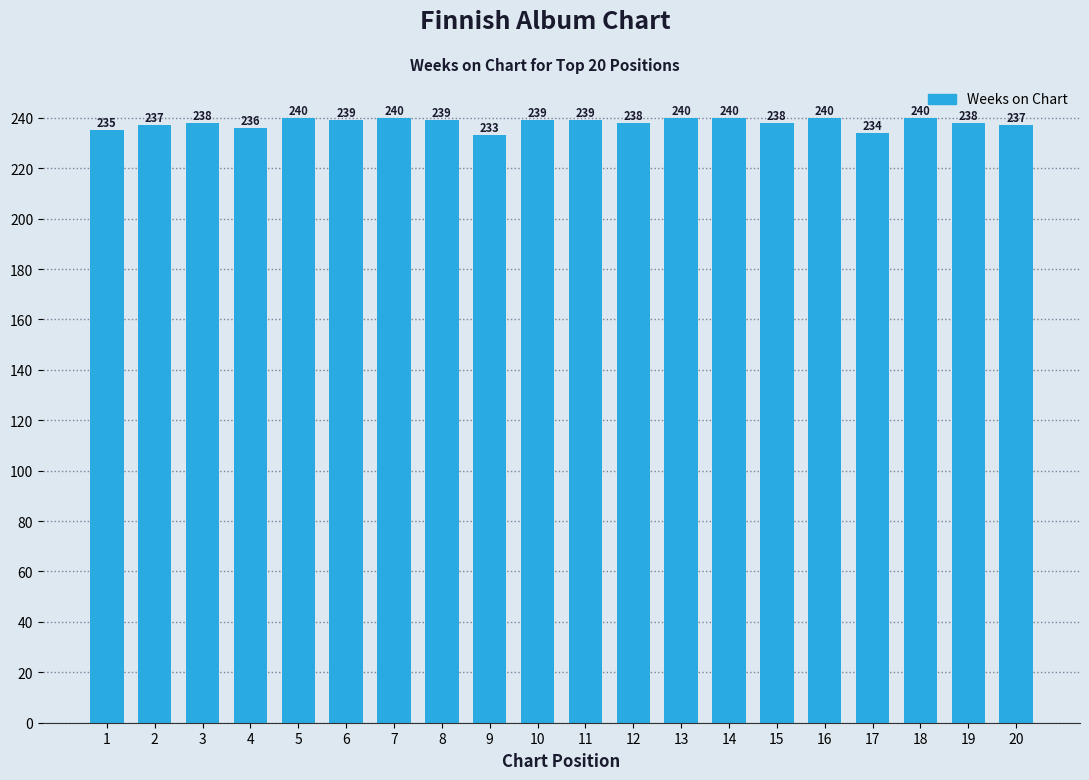

What is the ratio of the value at 4 to the value at 20?

1.0